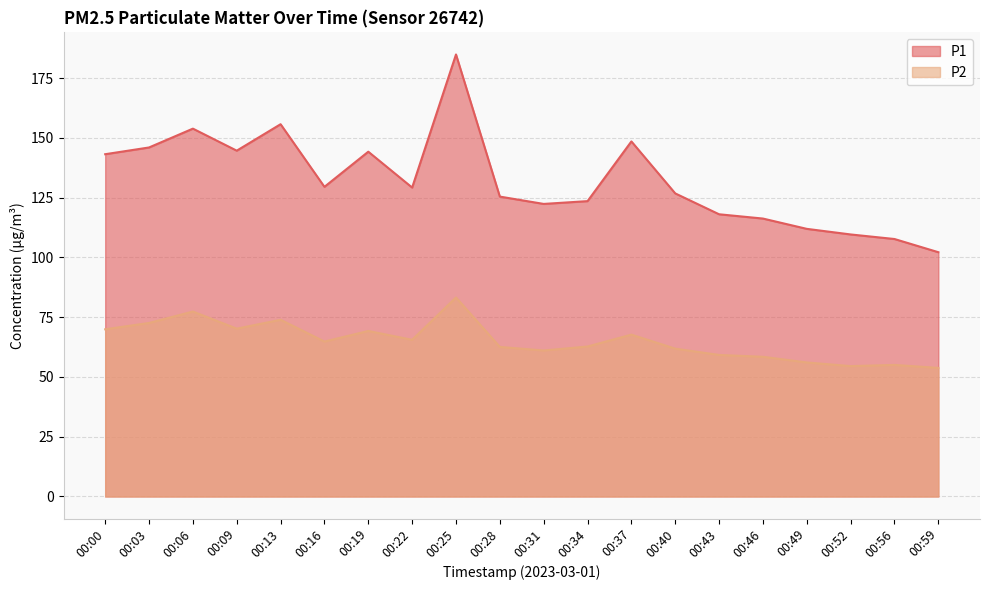

True or false: P2 and P1 intersect in this chart.

False